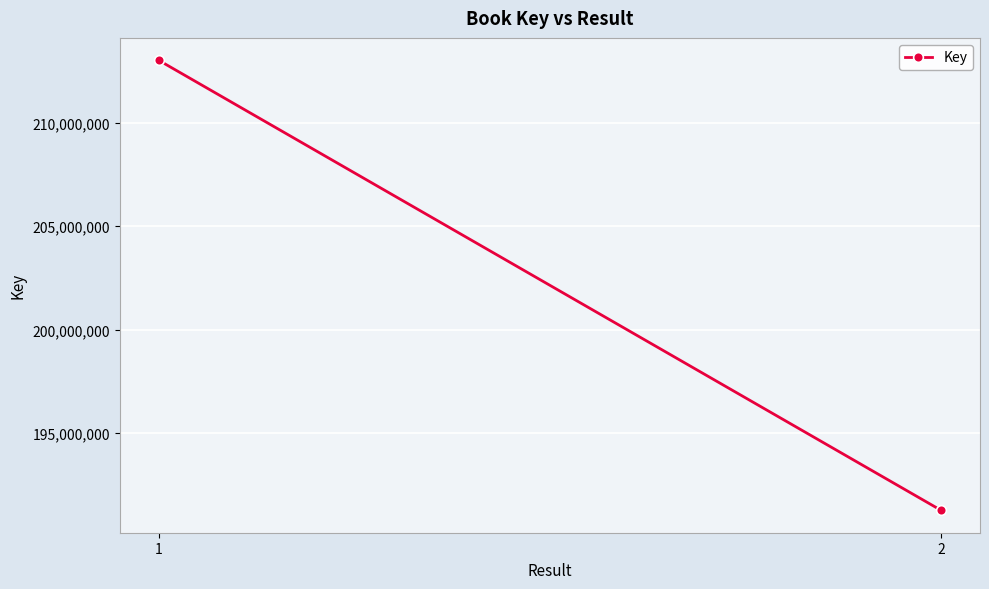

At which label is the value closest to 202141703?

2